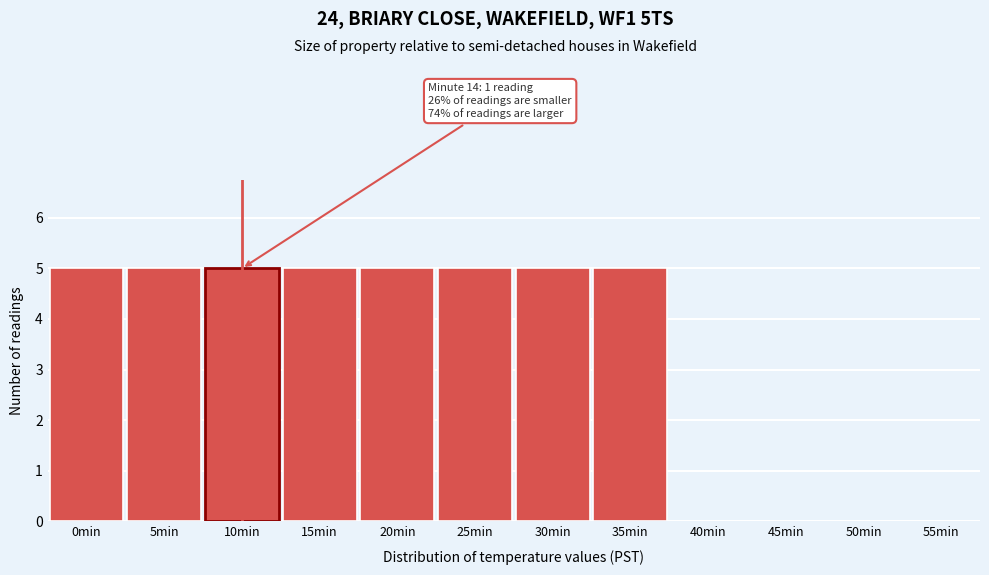

Reading left to right, extract all data points from this chart.

0min=5	5min=5	10min=5	15min=5	20min=5	25min=5	30min=5	35min=5	40min=0	45min=0	50min=0	55min=0